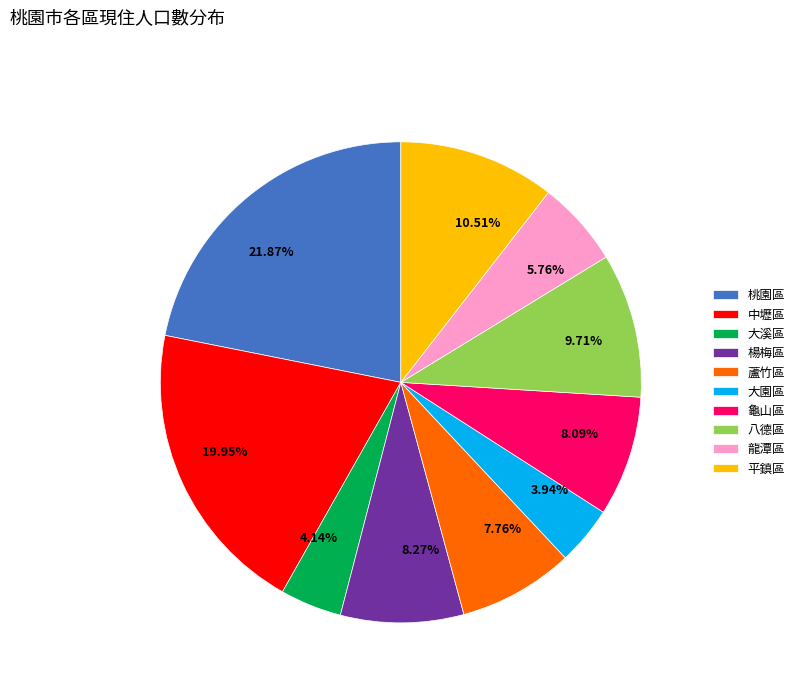

How much of the chart is everything except 楊梅區?

91.7%